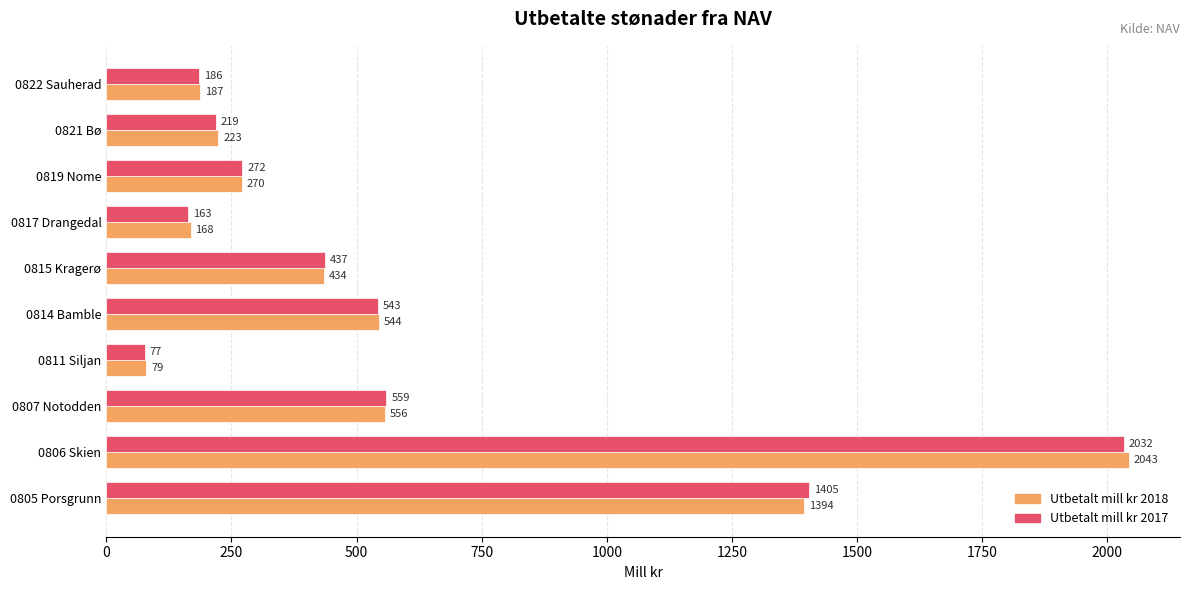

Which series has the widest spread of values?

Utbetalt mill kr 2018